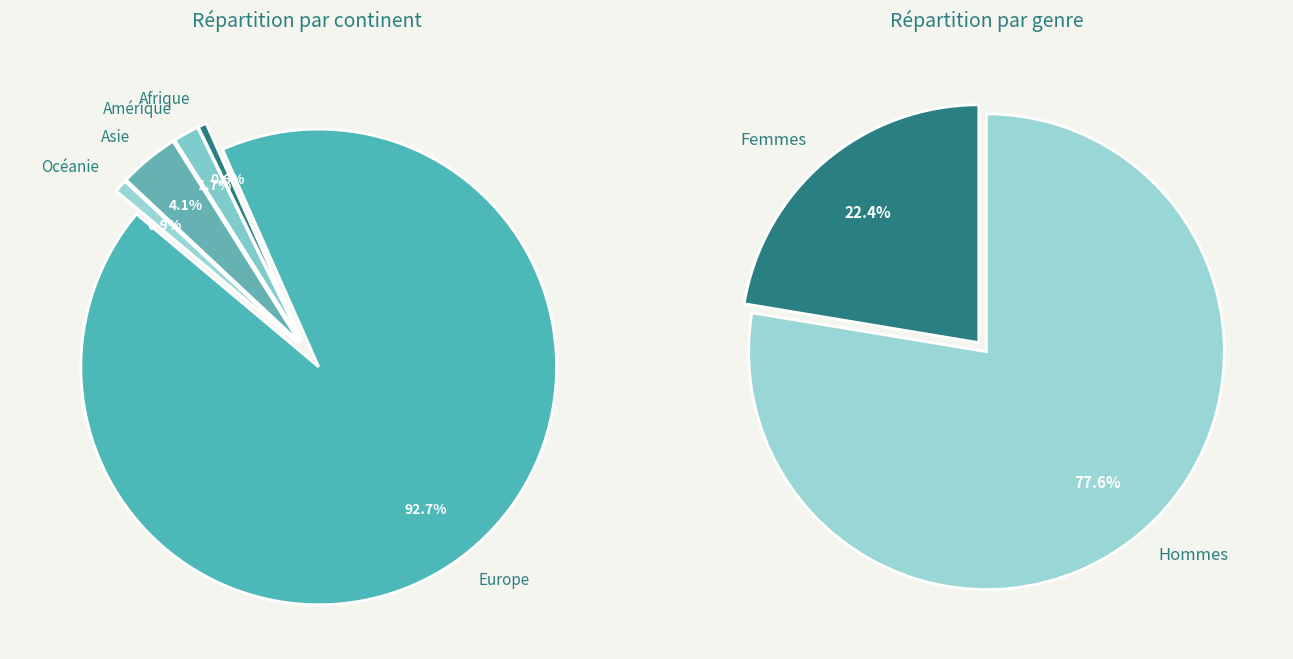

To the nearest percent, what percentage of the pie is Asie?

4%